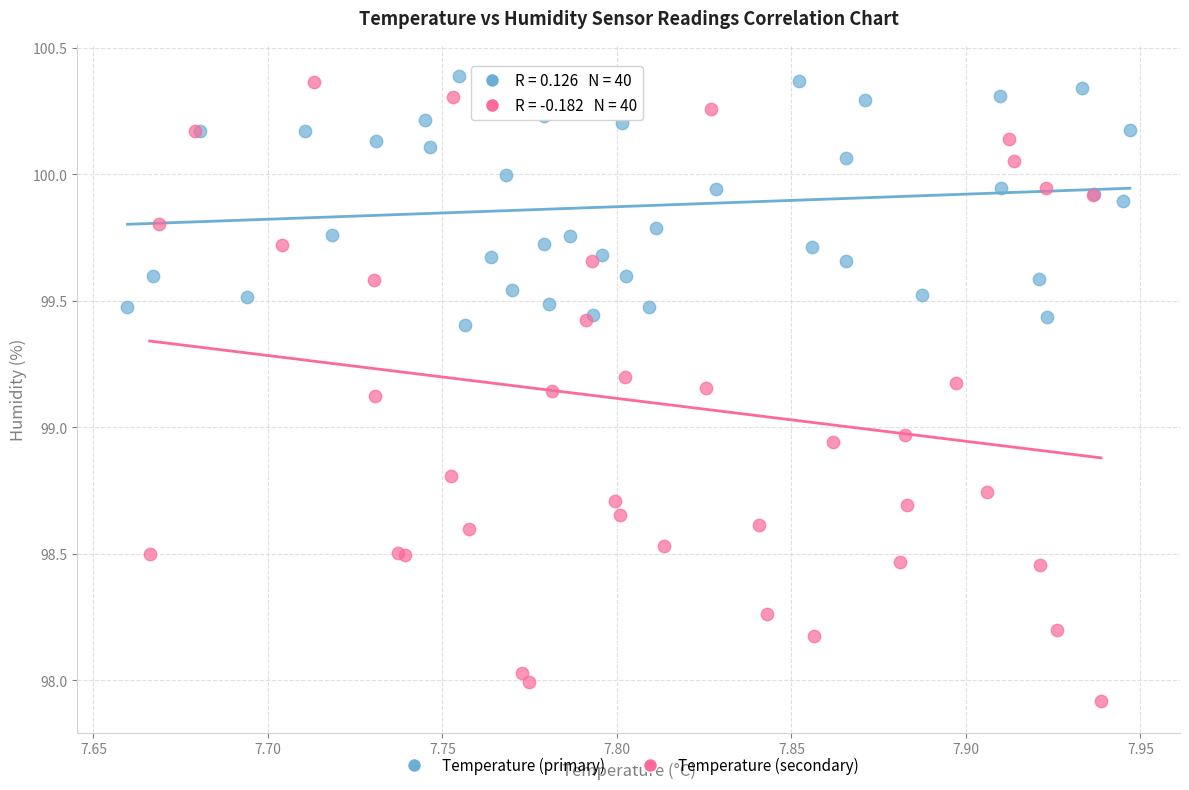

Which series contains the lowest Y value?

Temperature (secondary)